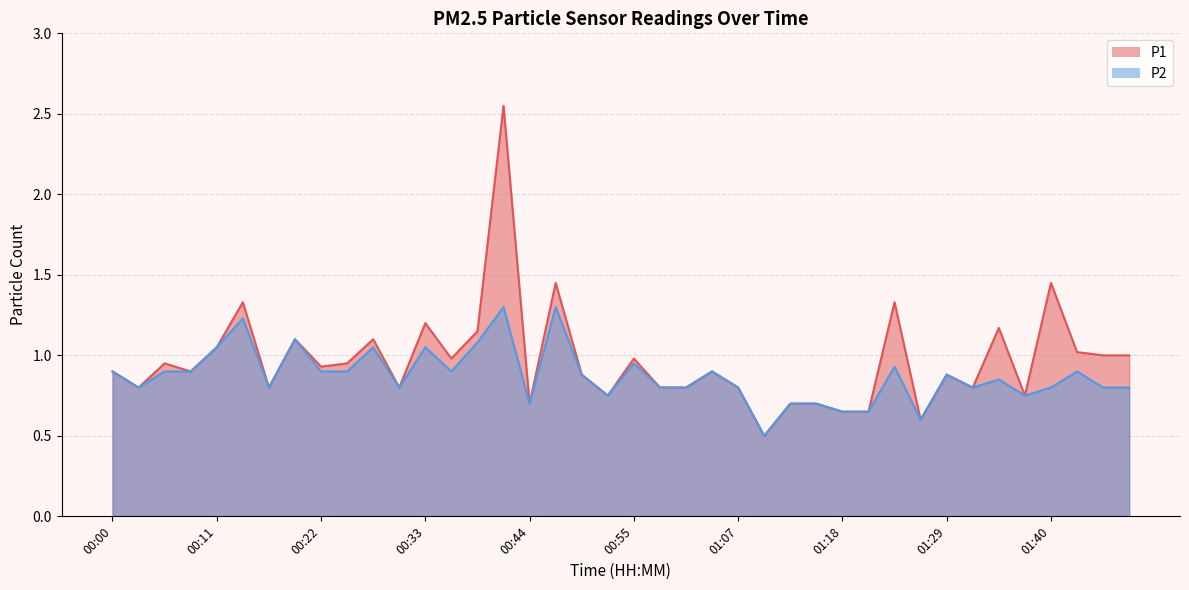

What is the label of the 7th point from the right?

01:32